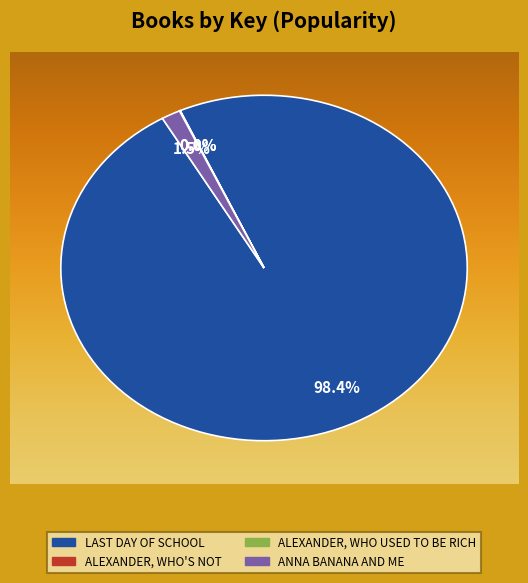

Is there any slice that represents more than half of the pie?

Yes